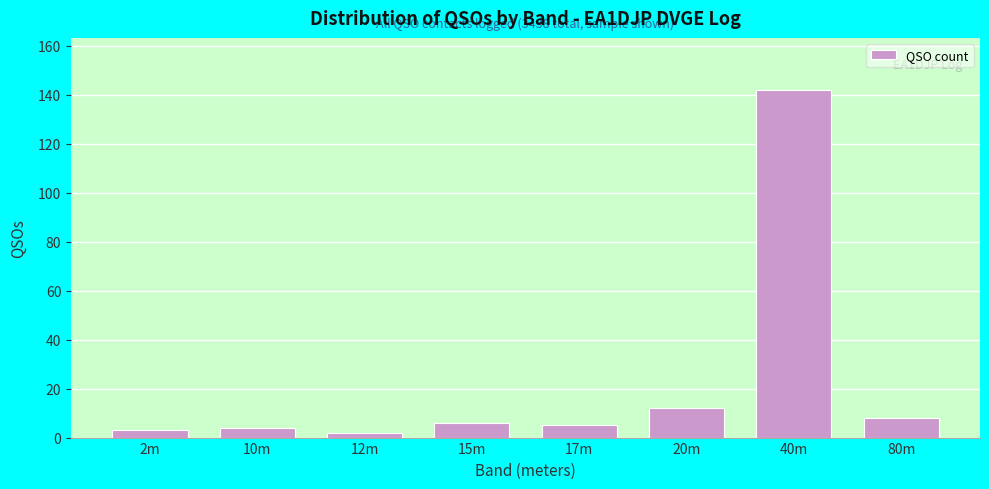

Reading right to left, transcribe all the data shown in this chart.

80m=8	40m=142	20m=12	17m=5	15m=6	12m=2	10m=4	2m=3